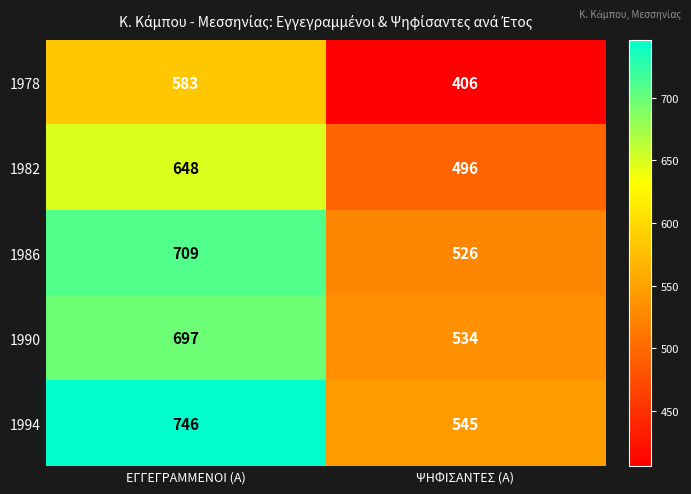

Which series has the largest range (max minus min)?

1994